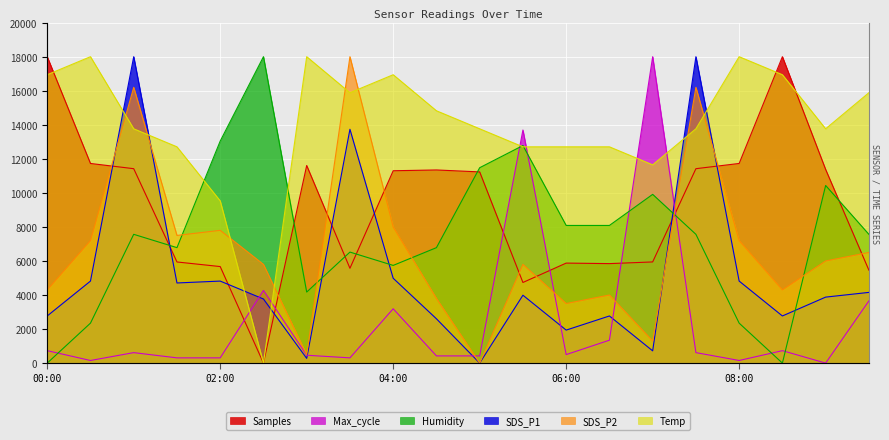

What is the sum of all Temp values?

278470.6